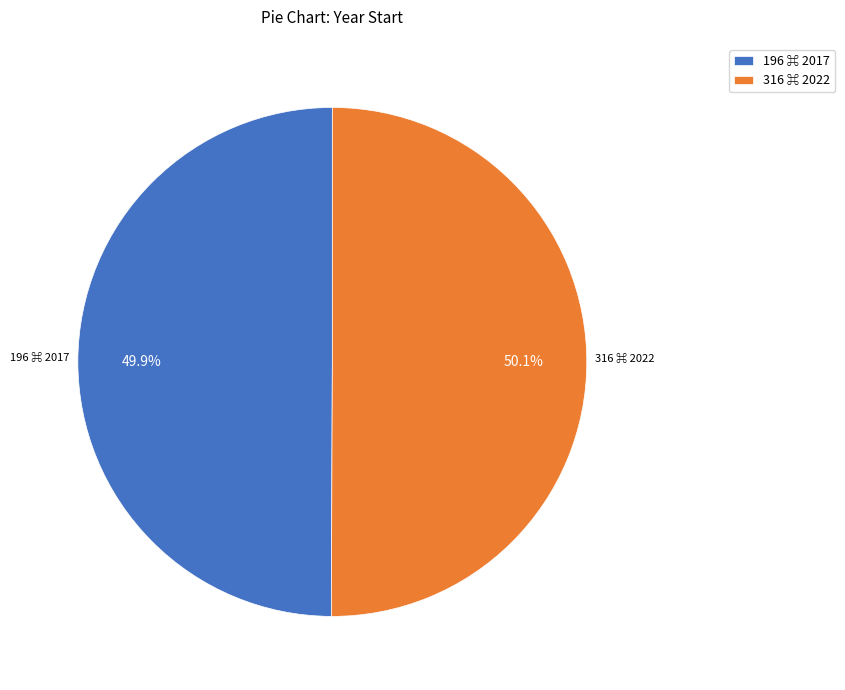

True or false: 196 accounts for 55% of the total.

False